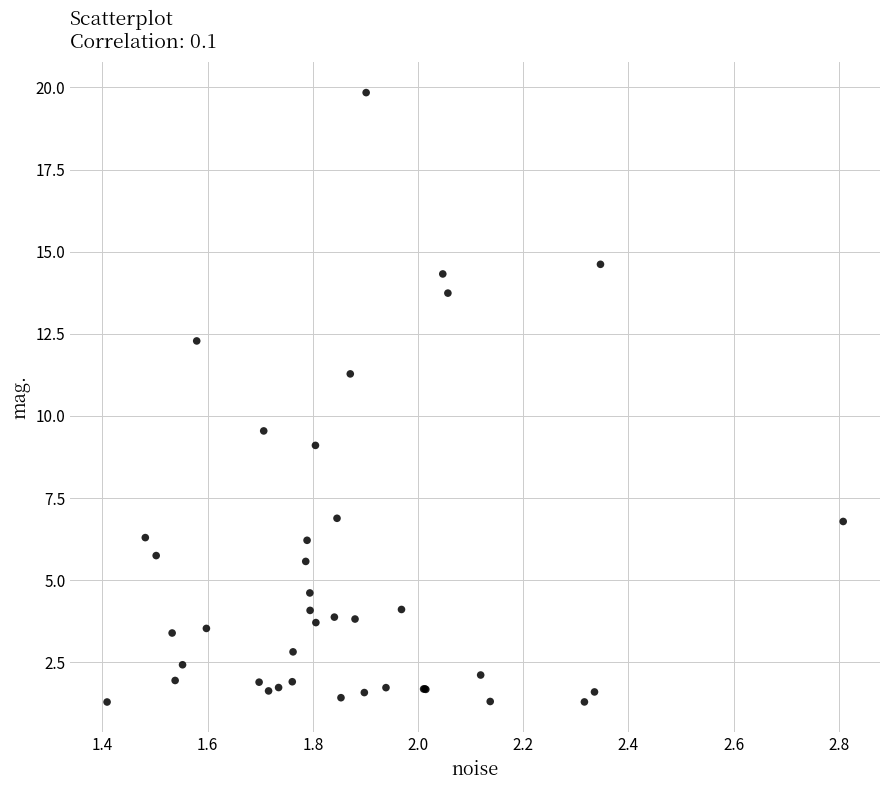

What Y value in the scatter plot is closest to 10?

9.5